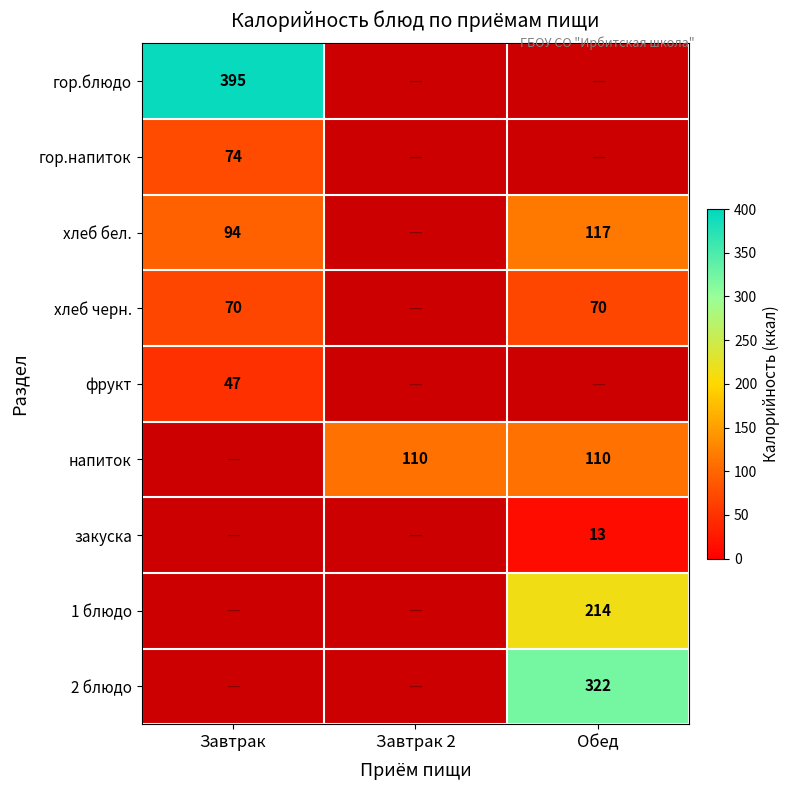

Is it true that напиток equals 110 at Обед?

True